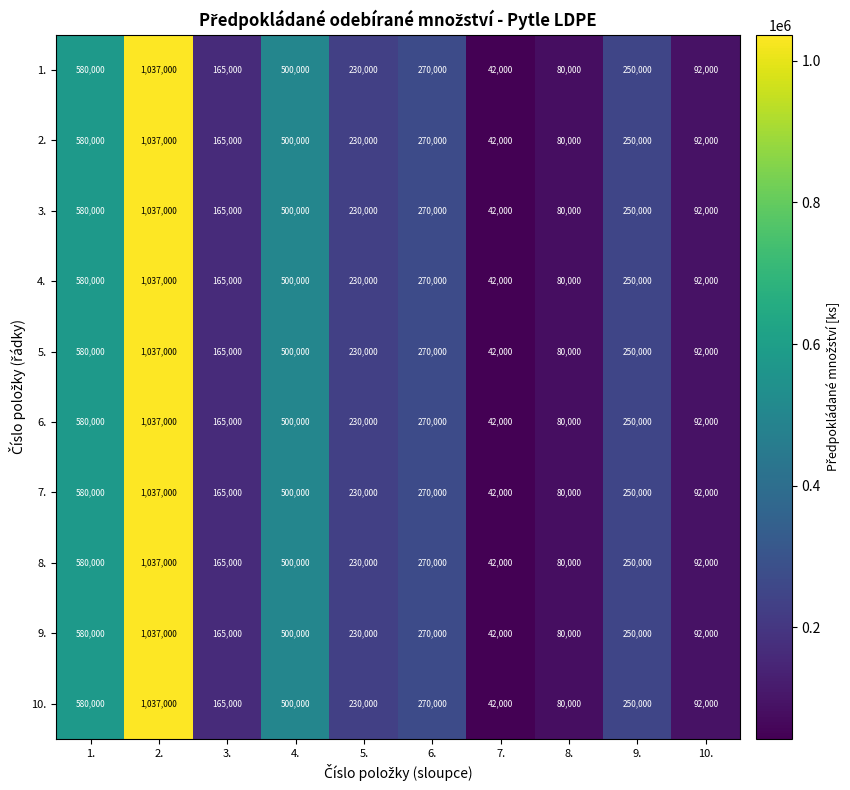

At which category does the chart reach its peak across all series?

2.